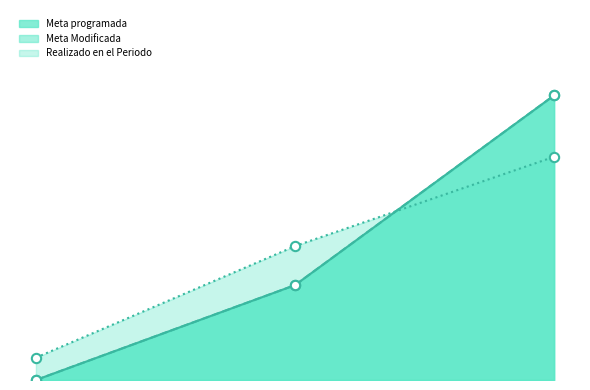

Is the value of Meta Modificada at Indicador 178220 greater than the value of Meta programada at Indicador 181467?

No